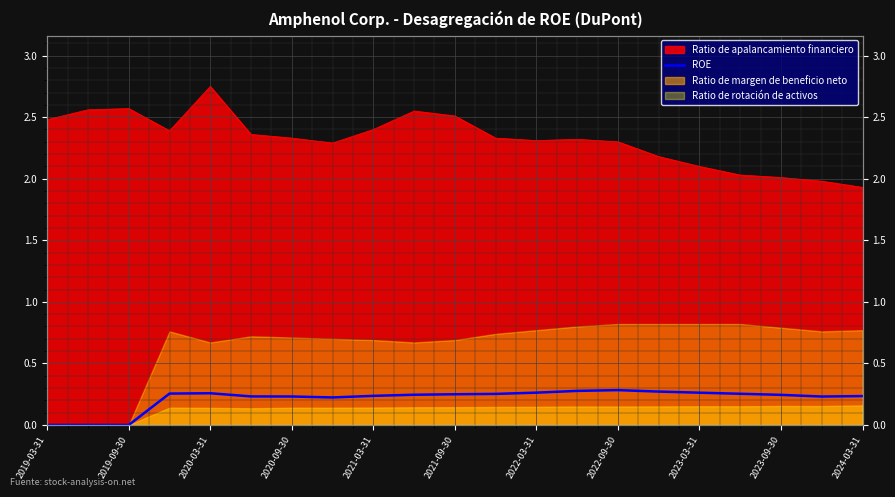

Is it true that the value at 2021-09-30 is 0.1?

False